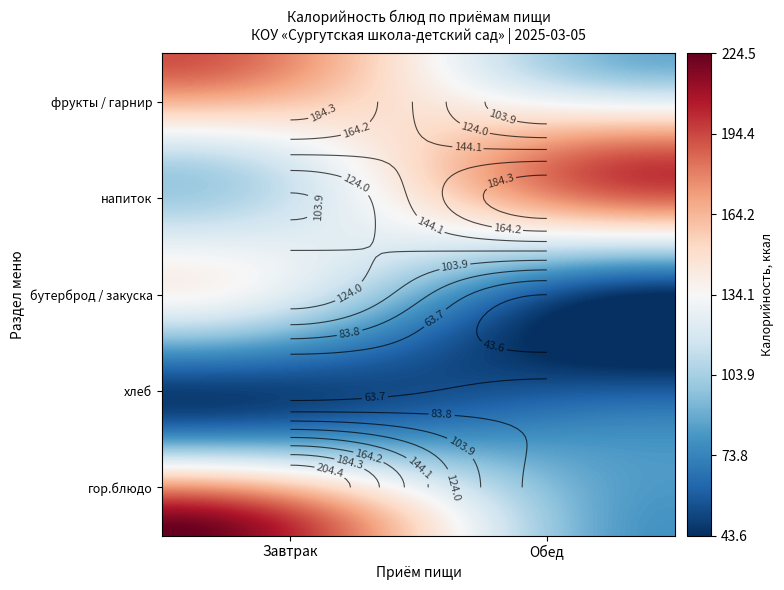

The value of Обед at гор.блюдо is -45.4. True or false?

False